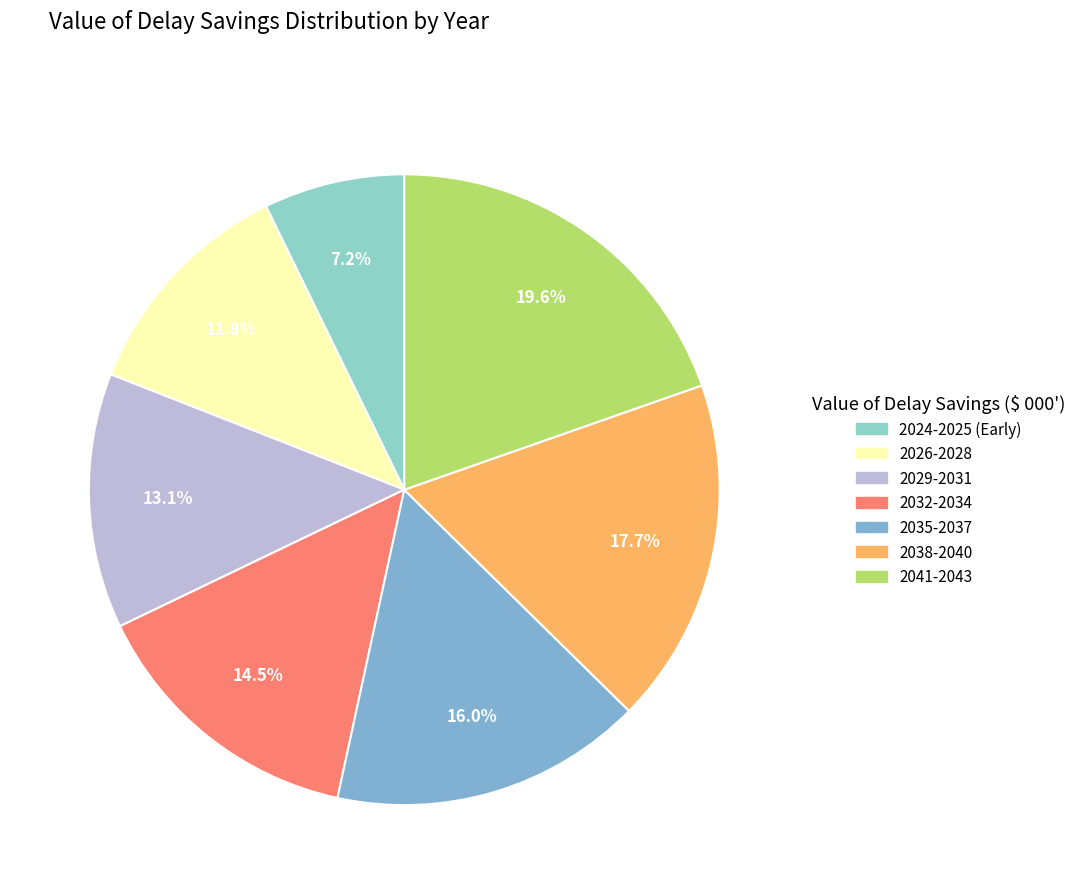

How many slices are in this pie chart?

7